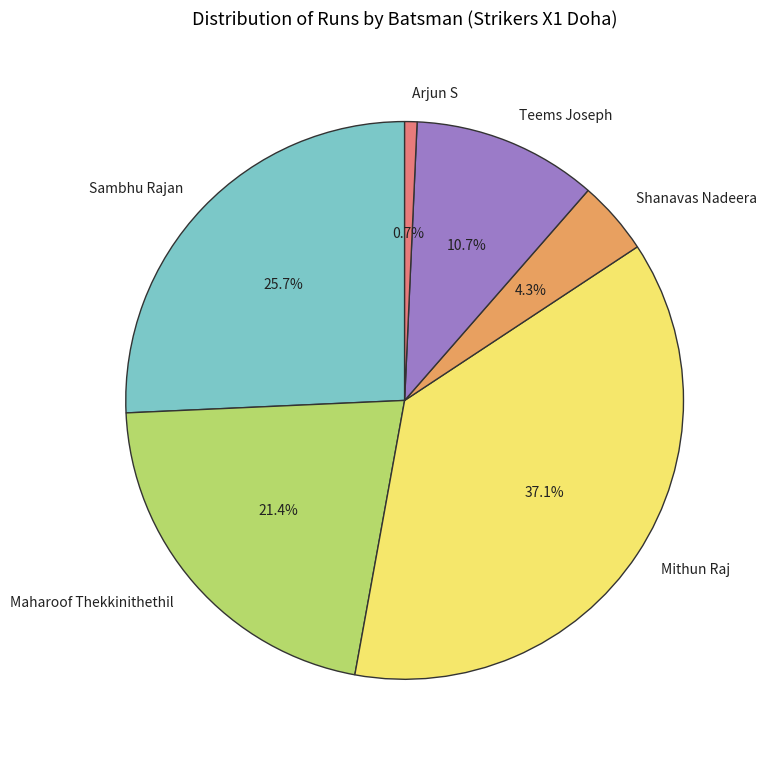

How many segments does this pie chart have?

6